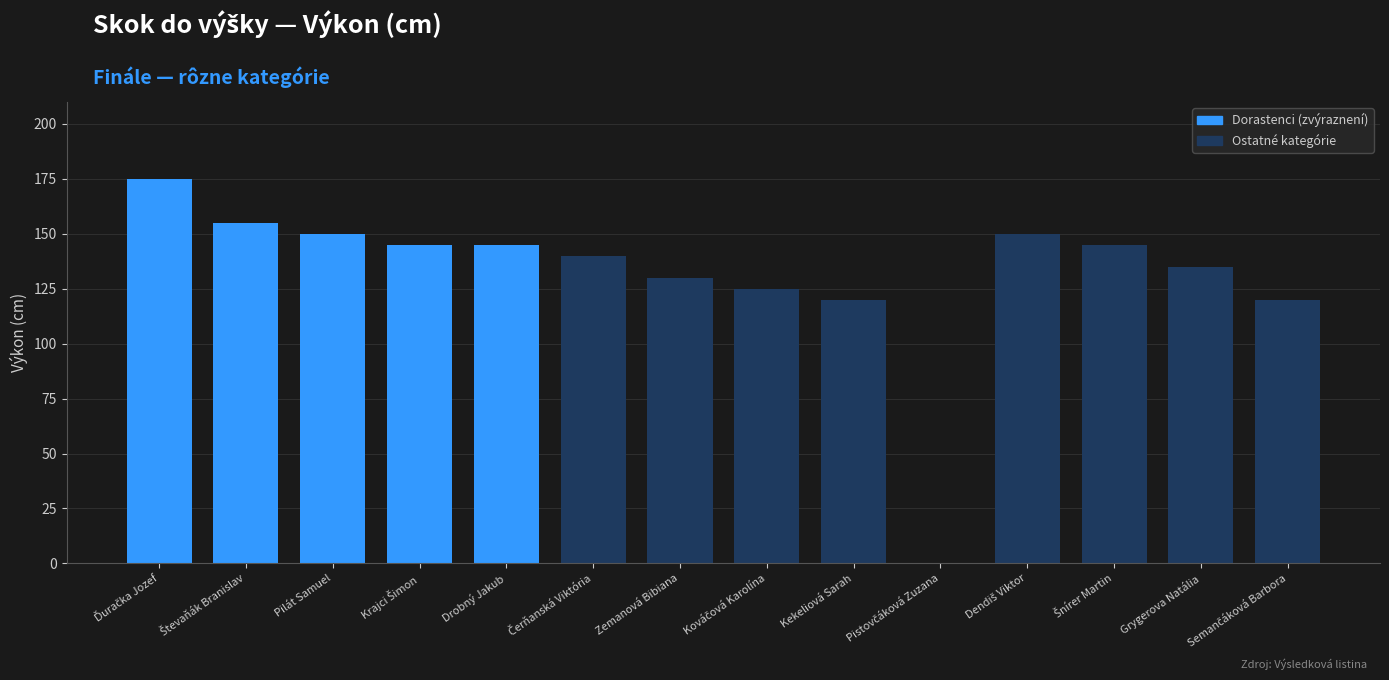

What is the sum of all values?

1835